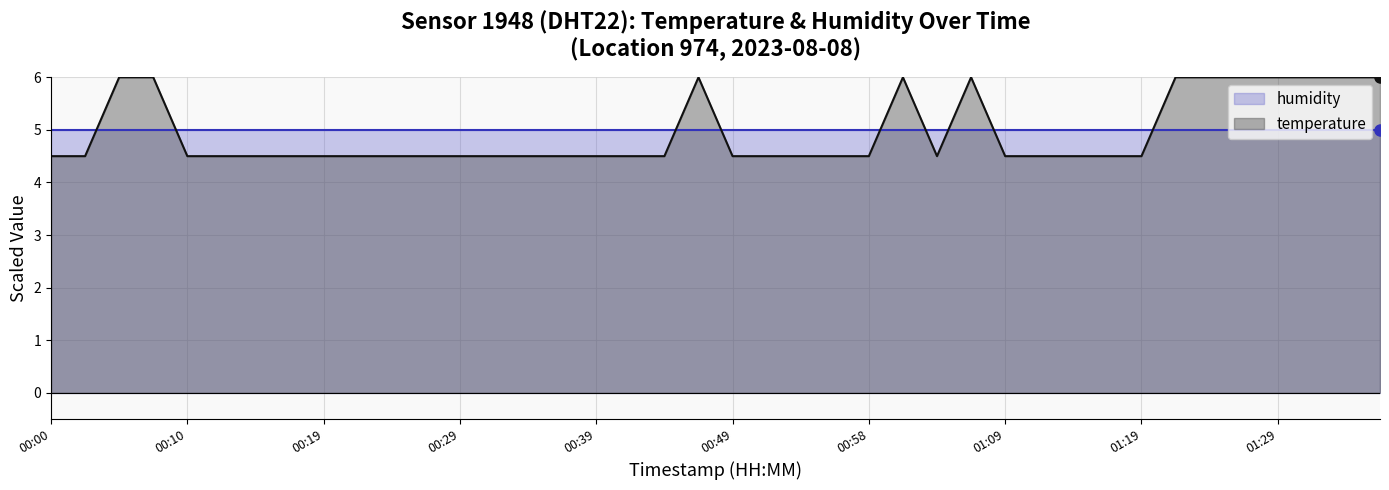

List the labels in order of value, largest first.

00:05, 00:07, 00:46, 01:01, 01:06, 01:21, 01:24, 01:26, 01:29, 01:31, 01:34, 01:36, 00:00, 00:02, 00:10, 00:12, 00:14, 00:17, 00:19, 00:22, 00:24, 00:27, 00:29, 00:32, 00:34, 00:36, 00:39, 00:41, 00:44, 00:49, 00:51, 00:54, 00:56, 00:58, 01:03, 01:09, 01:11, 01:14, 01:16, 01:19